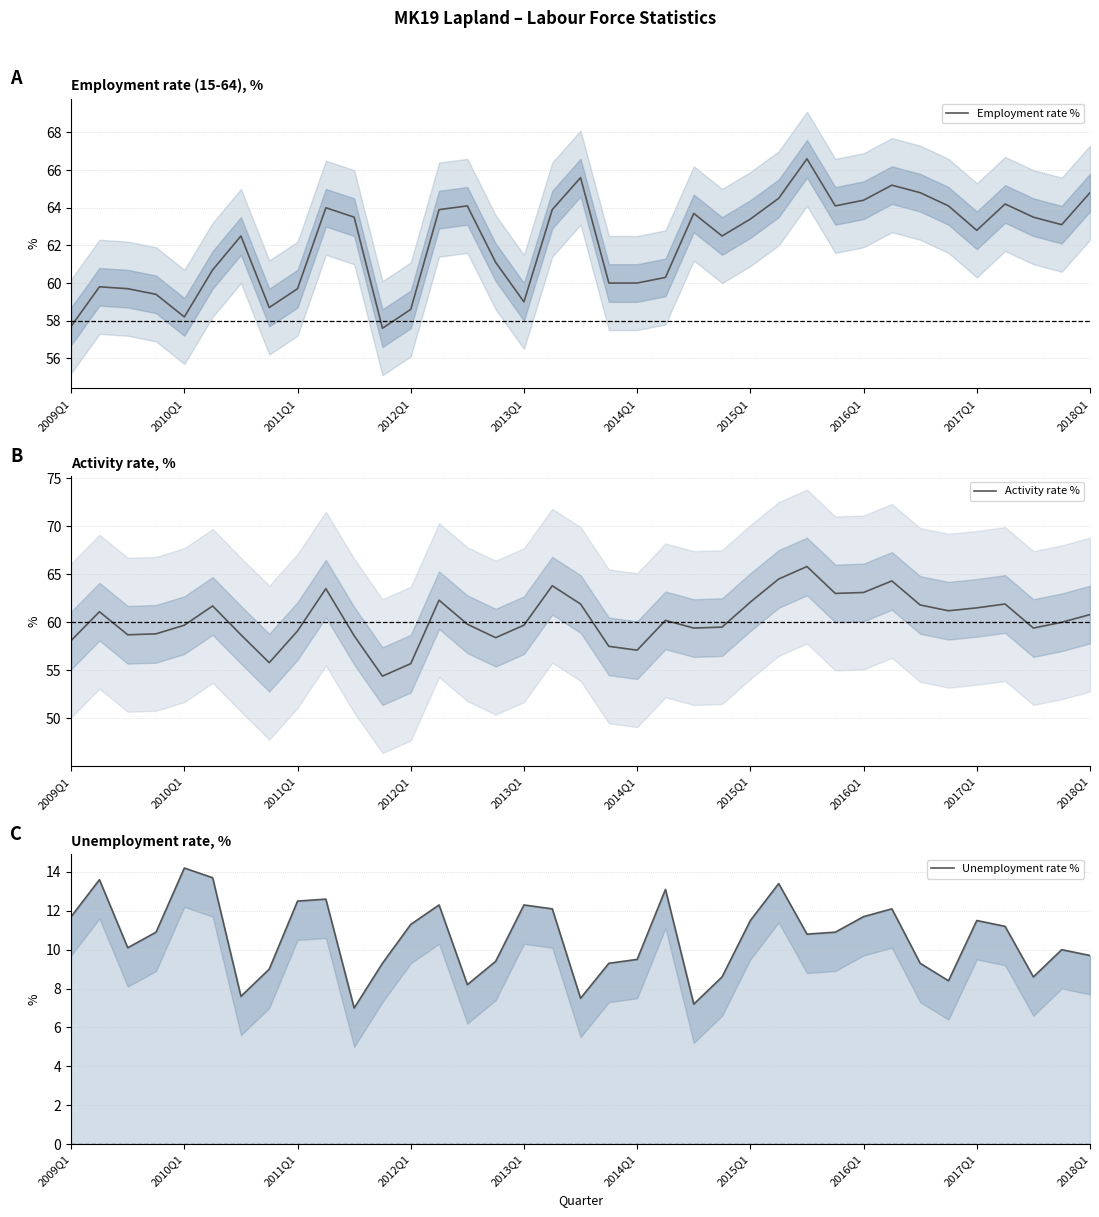

Is it true that Activity rate % equals 59.7 at 2010Q1?

True